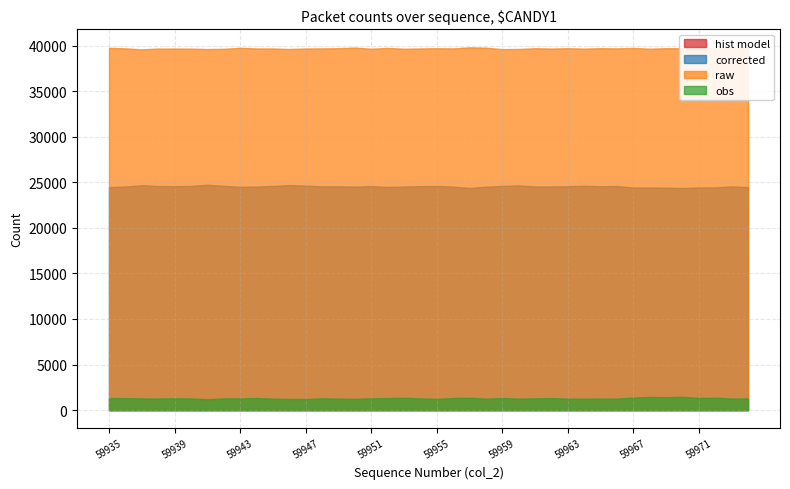

True or false: raw and obs intersect in this chart.

False